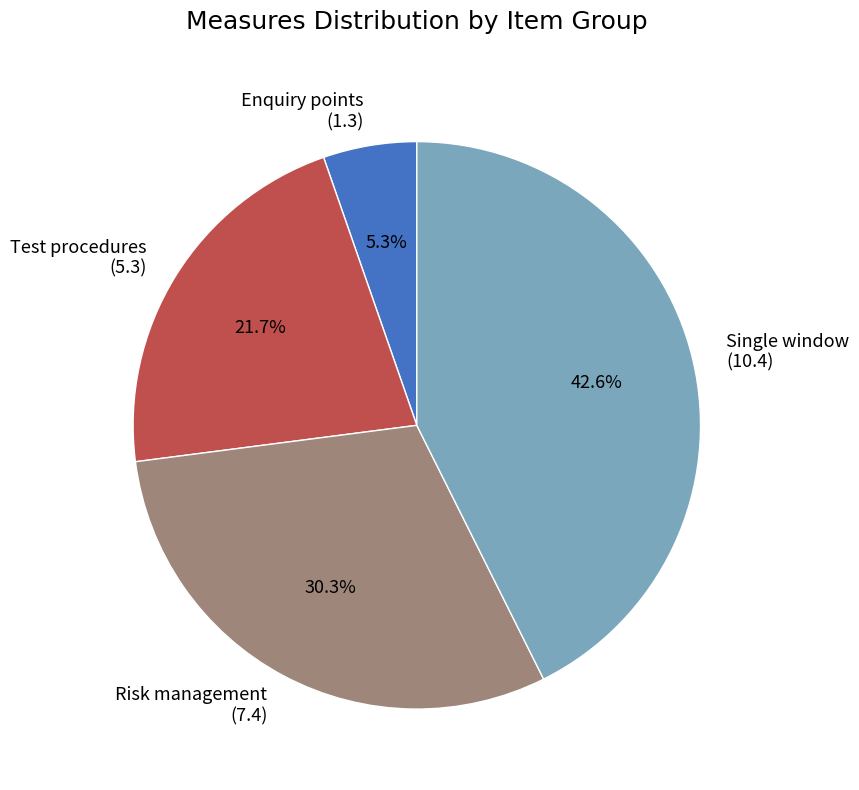

How many segments does this pie chart have?

4